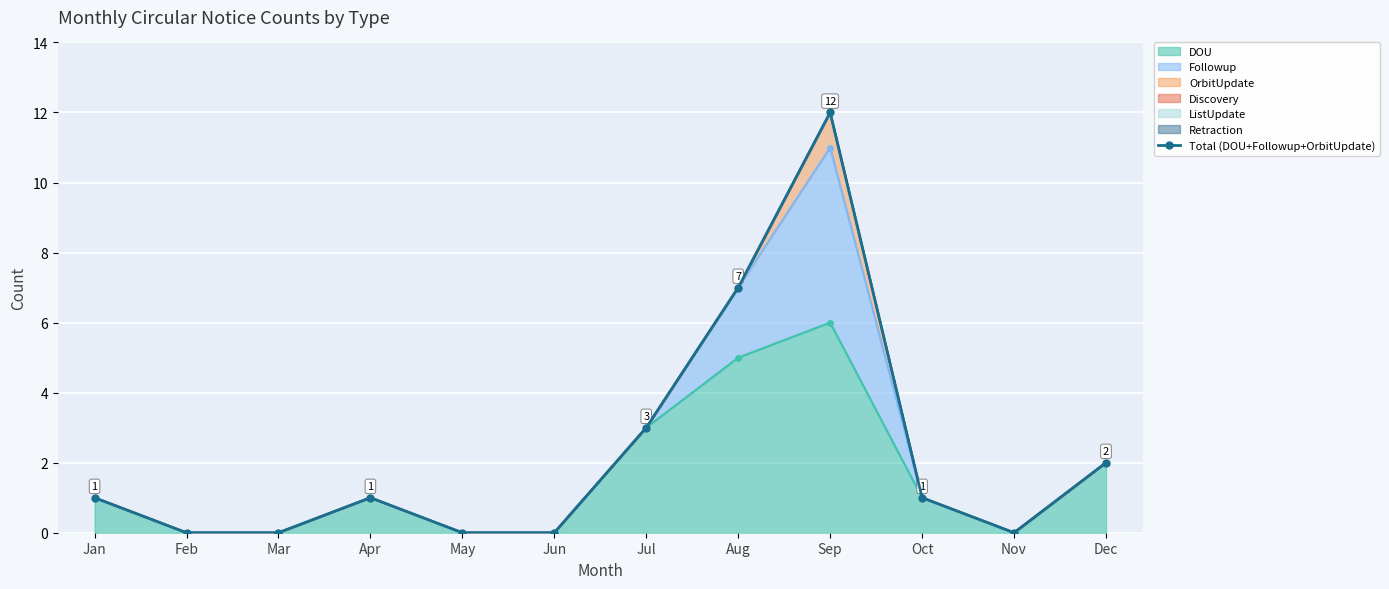

Which label corresponds to the smallest value in the chart?

Feb